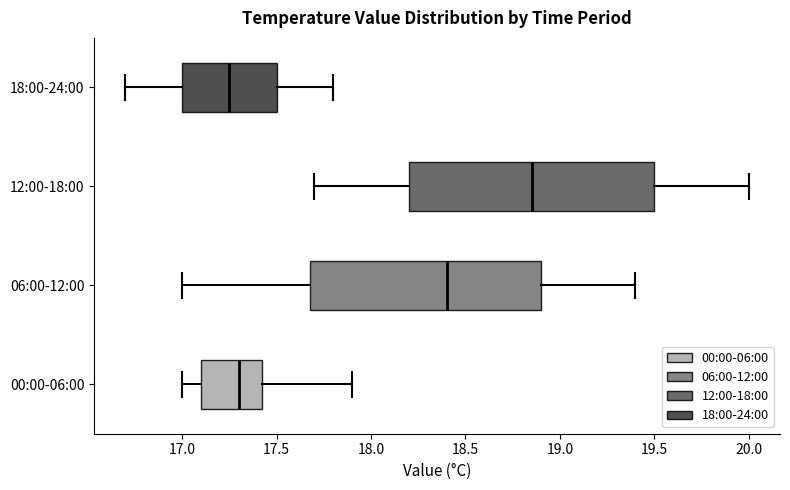

Reading bottom to top, read every box against the x-axis: the position of its median line, the range the box covers, and the ends of its whiskers. The values are not printed on the chart, so give them approximately, as read against the axis.

00:00-06:00: median 17.30, box 17.10 to 17.45, whiskers 17.00 to 17.90
06:00-12:00: median 18.40, box 17.70 to 18.90, whiskers 17.00 to 19.40
12:00-18:00: median 18.85, box 18.20 to 19.50, whiskers 17.70 to 20.00
18:00-24:00: median 17.25, box 17.00 to 17.50, whiskers 16.70 to 17.80